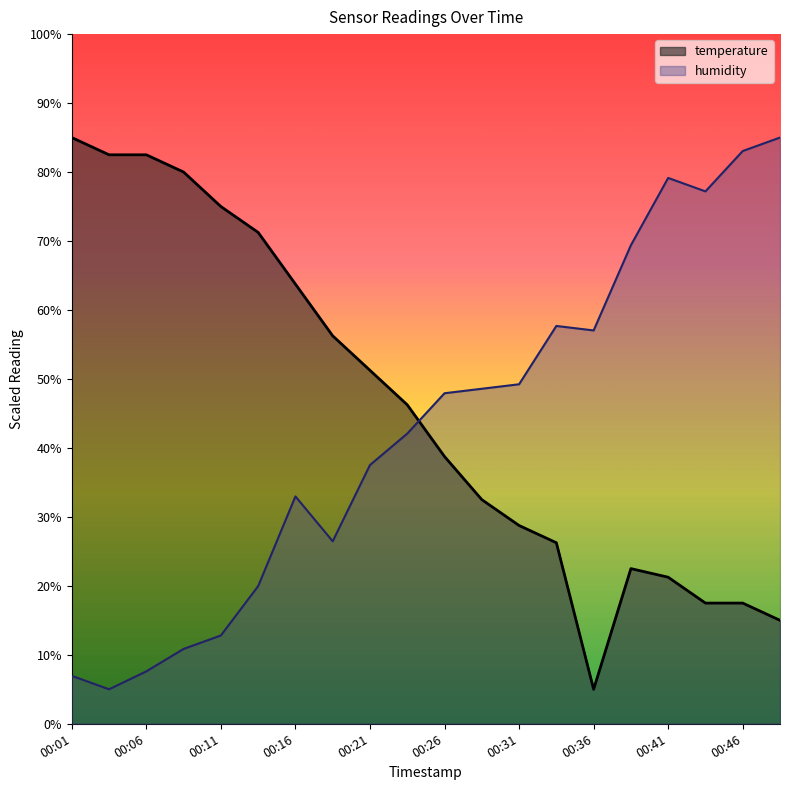

How many interior local peaks does the humidity series have?

3